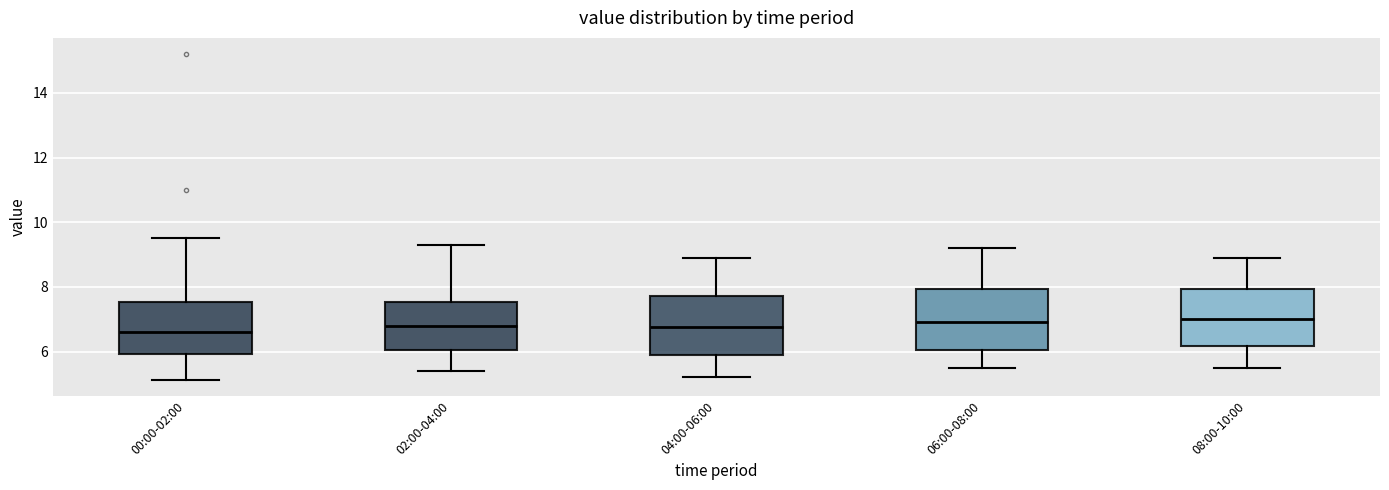

Reading left to right, transcribe this box plot: for each box, give where its median line is, the range the box spans, and where its two whiskers end, as read against the y-axis. The values are not printed on the chart, so give them approximately, as read against the axis.

00:00-02:00: median 6.6, box 6.0 to 7.6, whiskers 5.2 to 9.6
02:00-04:00: median 6.8, box 6.0 to 7.6, whiskers 5.4 to 9.4
04:00-06:00: median 6.8, box 6.0 to 7.8, whiskers 5.2 to 9.0
06:00-08:00: median 7.0, box 6.0 to 8.0, whiskers 5.6 to 9.2
08:00-10:00: median 7.0, box 6.2 to 8.0, whiskers 5.6 to 9.0